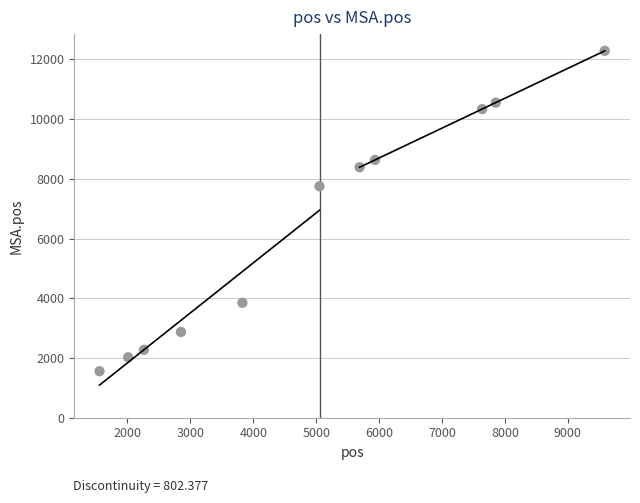

What Y value in the scatter plot is closest to 6923?

7751